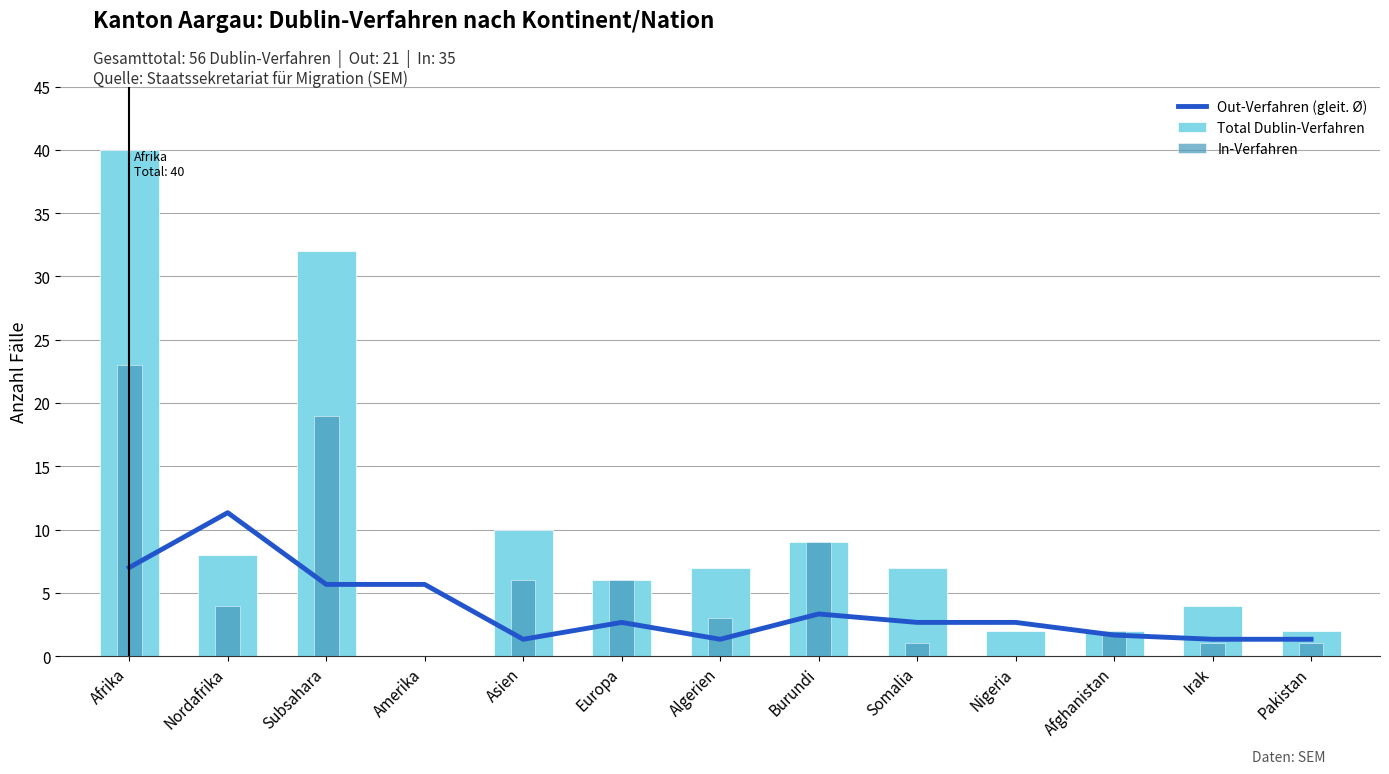

What is the greatest value displayed?

40.0